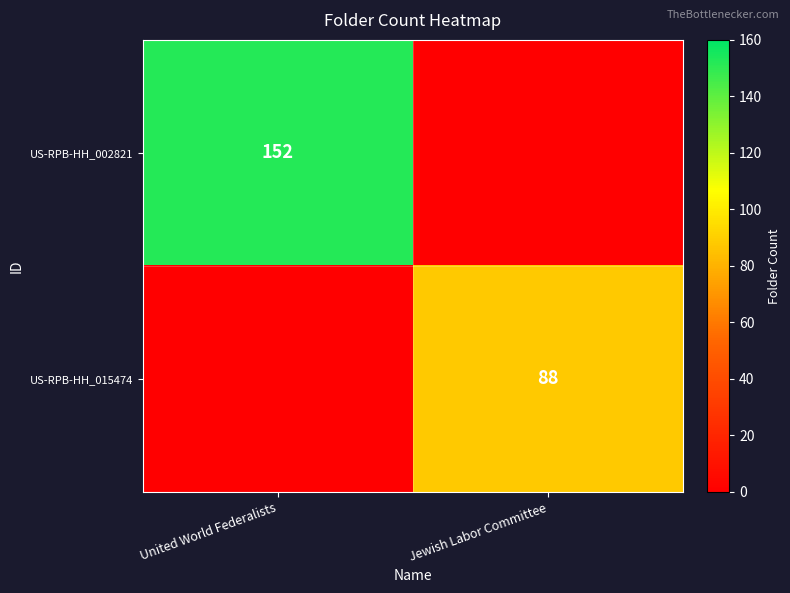

Is it true that US-RPB-HH_015474 equals 143 at Jewish Labor Committee?

False